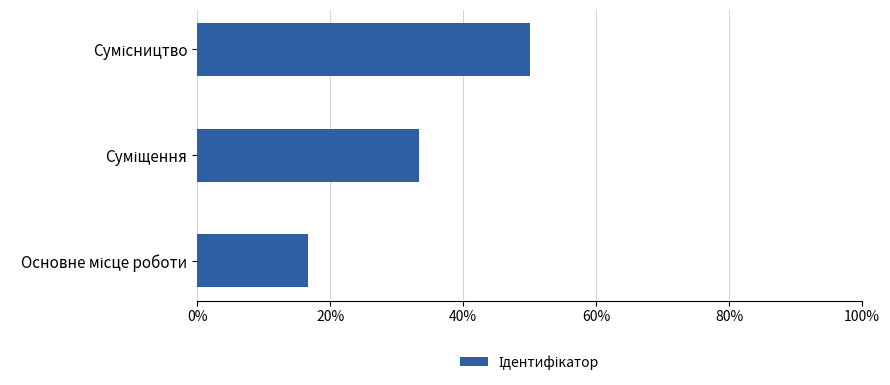

Are the bars horizontal?

Yes